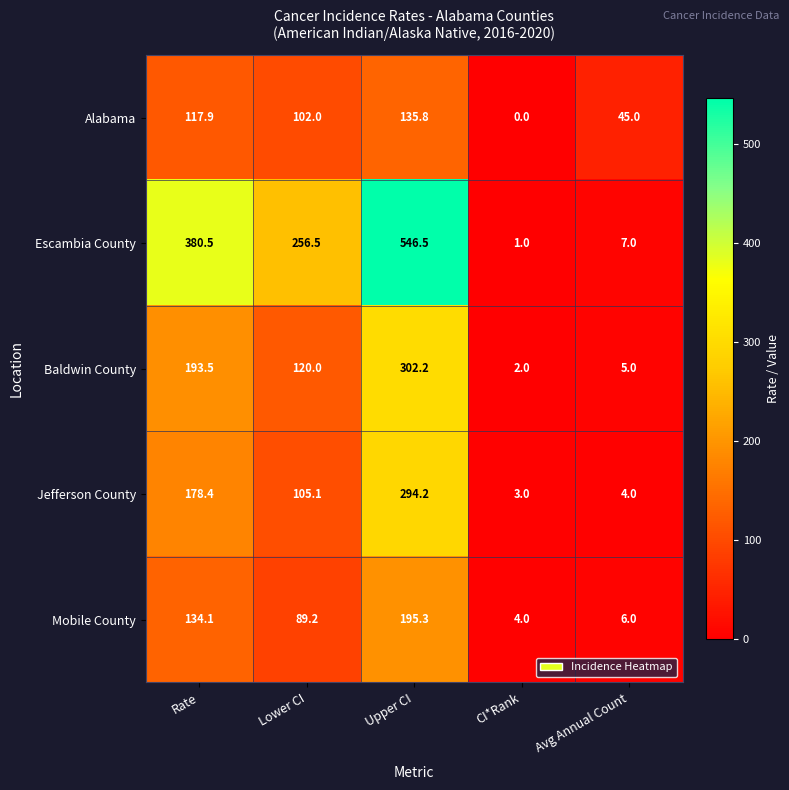

Where is Alabama nearest to the value 67?

Avg Annual Count